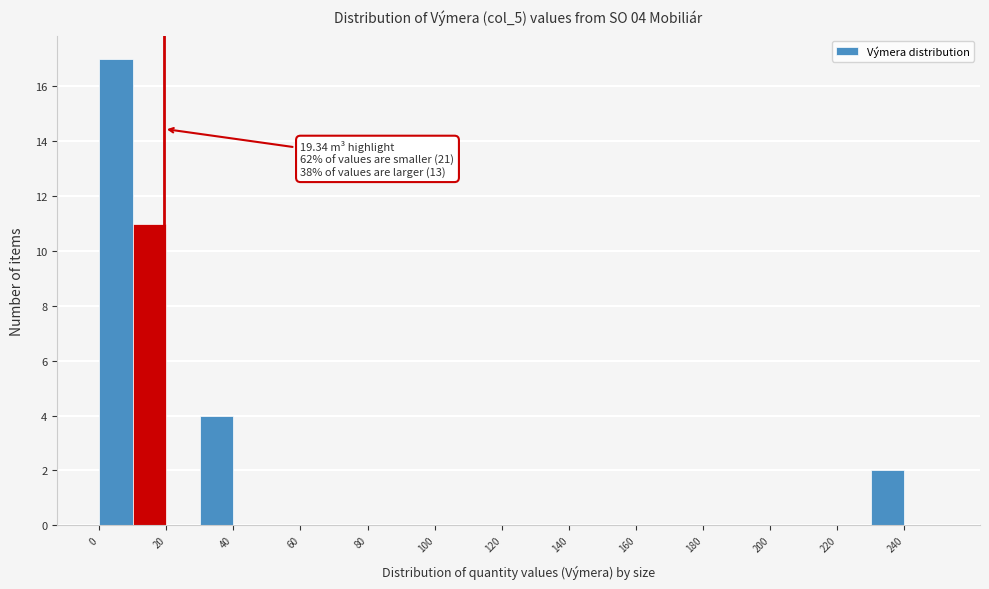

Over which range of the x-axis is the bar tallest?

0 to 10